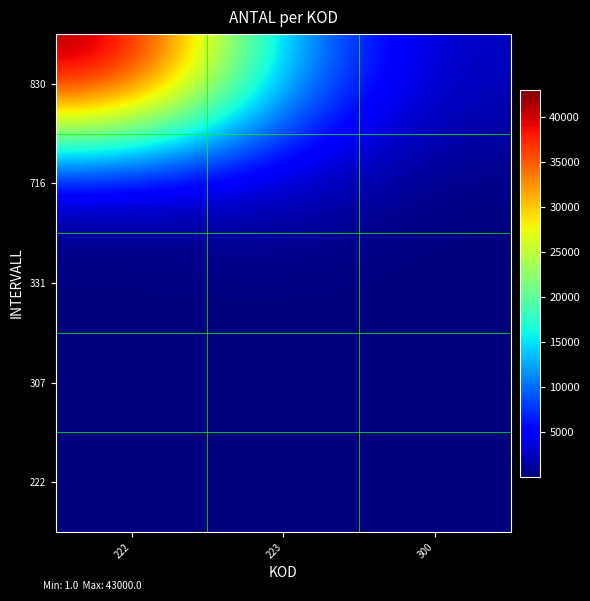

Reading left to right, list all the values displayed in this chart.

222: 222=1	223=1	300=1
307: 222=4	223=4	300=1
331: 222=4	223=4	300=4
716: 222=1000	223=2200	300=50
830: 222=43000	223=12000	300=2200